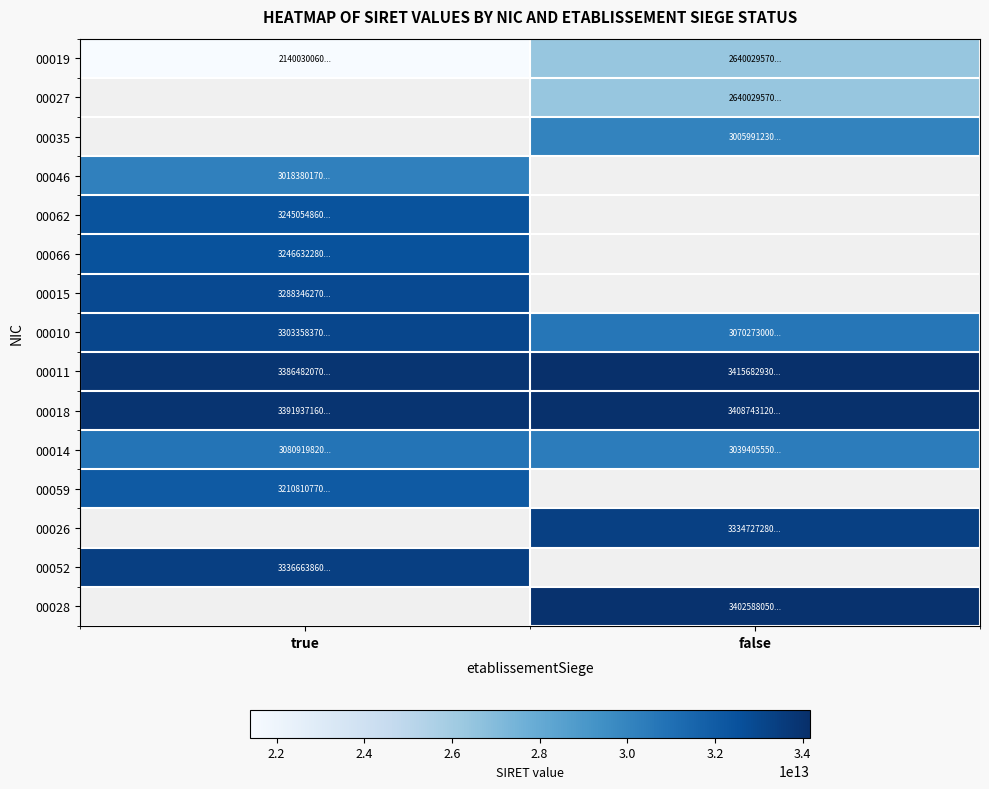

What is the sum of the 00011 values at false and true?

68021650000022.0